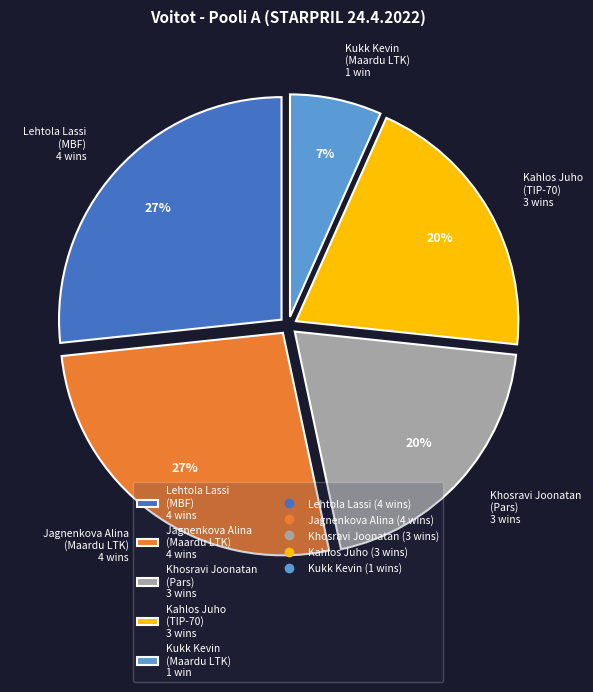

What is the ratio of the value at Kahlos Juho (TIP-70) 3 wins to the value at Jagnenkova Alina (Maardu LTK) 4 wins?

0.7